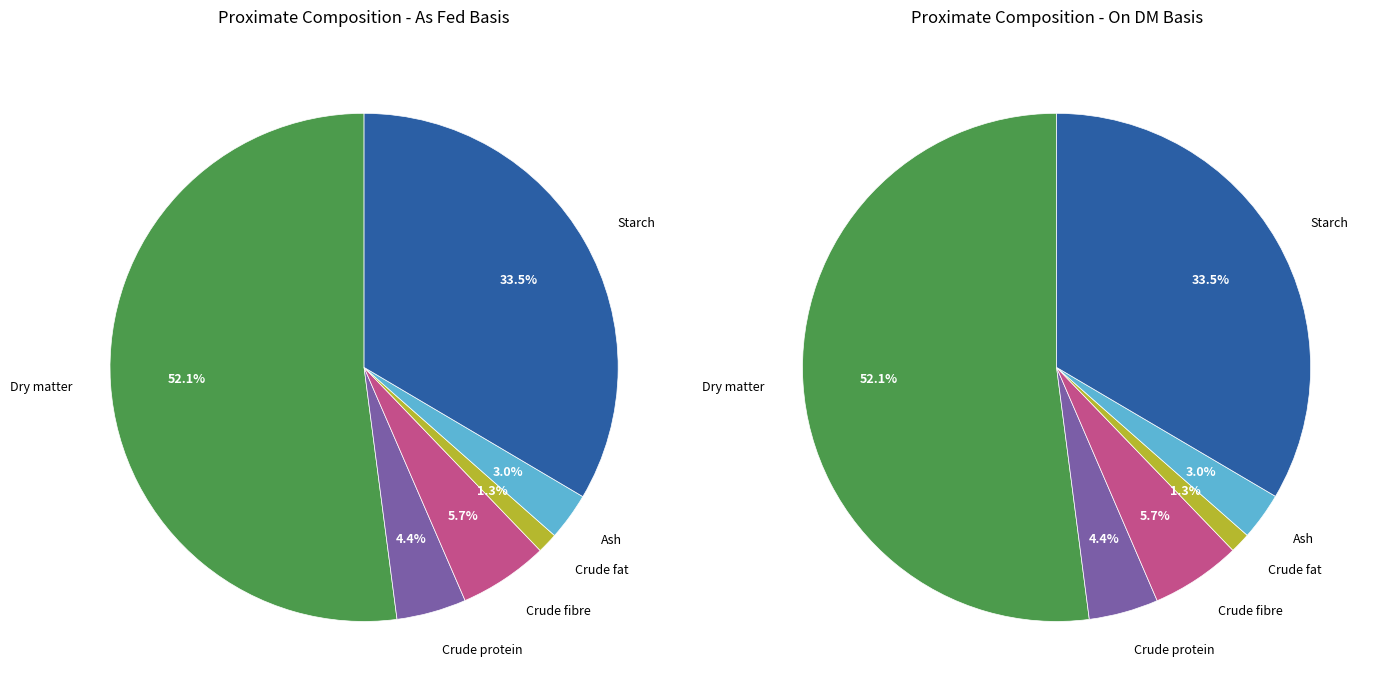

The Crude protein slice represents 1% of the pie. True or false?

False